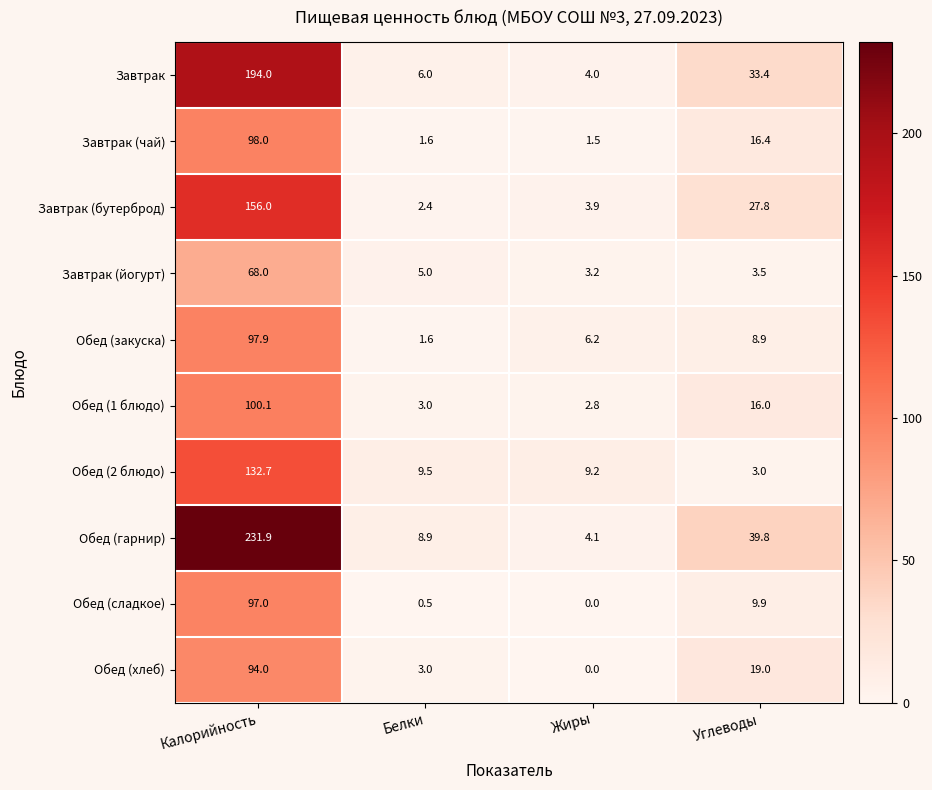

How many categories are shown in the chart?

4